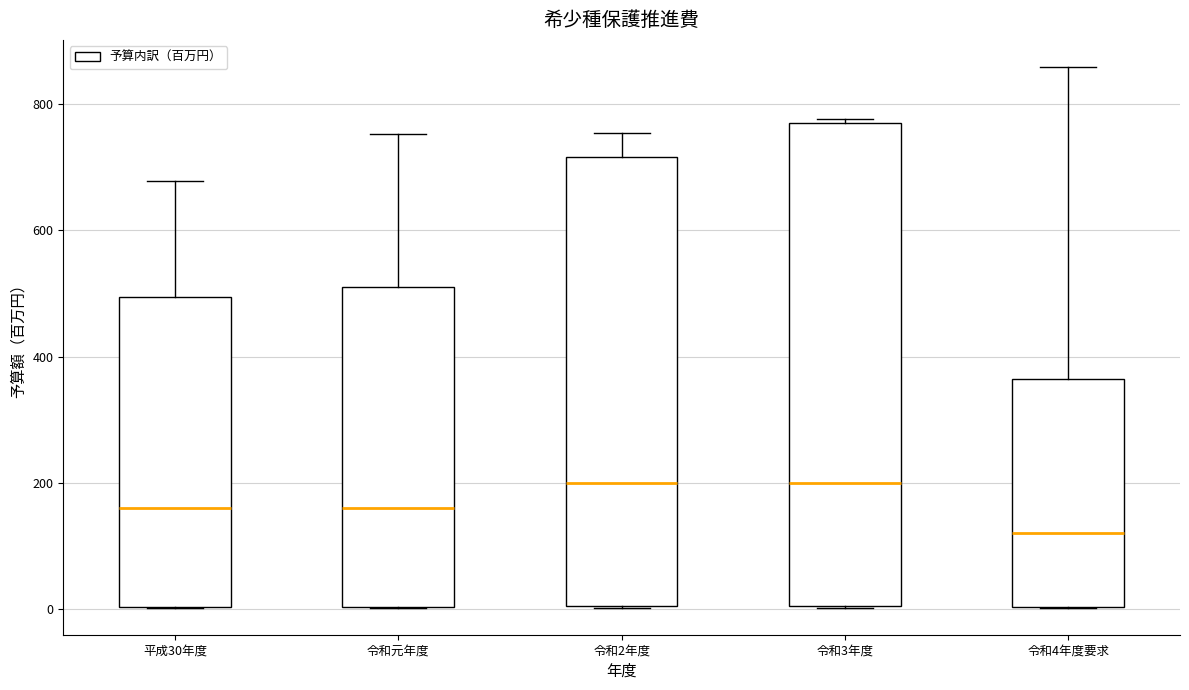

Reading left to right, read every box against the y-axis: the position of its median line, the range the box covers, and the ends of its whiskers. The values are not printed on the chart, so give them approximately, as read against the axis.

平成30年度: median 160, box 0 to 500, whiskers 0 to 680
令和元年度: median 160, box 0 to 520, whiskers 0 to 760
令和2年度: median 200, box 0 to 720, whiskers 0 to 760
令和3年度: median 200, box 0 to 780, whiskers 0 to 780 (just above the box's upper edge)
令和4年度要求: median 120, box 0 to 360, whiskers 0 to 860